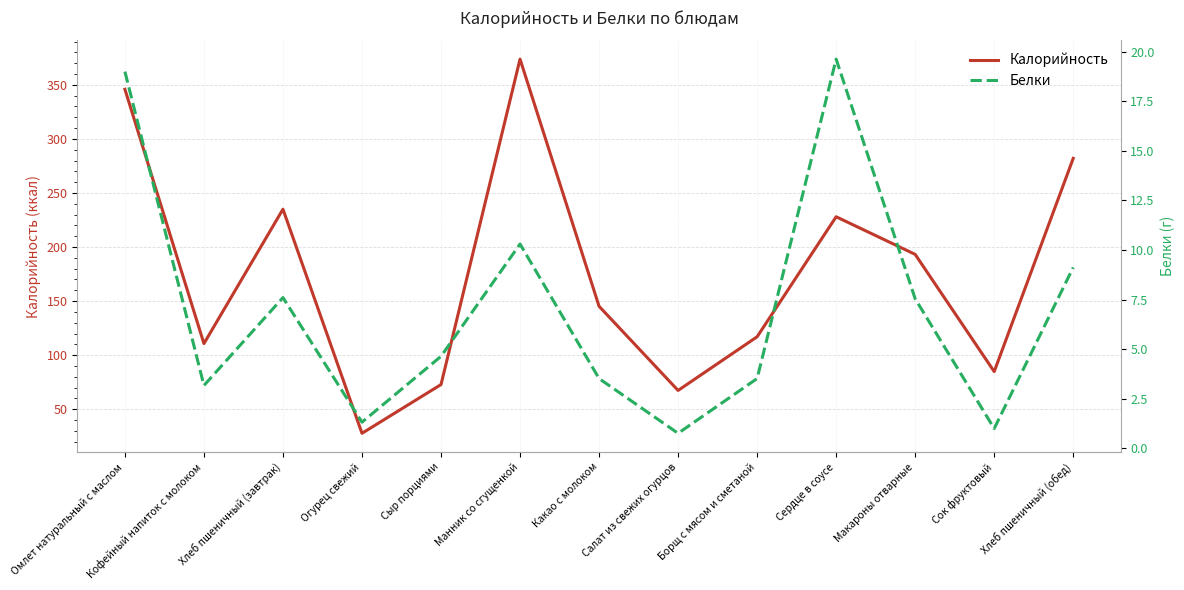

Which series changed the most between Сердце в соусе and Хлеб пшеничный (обед)?

Калорийность